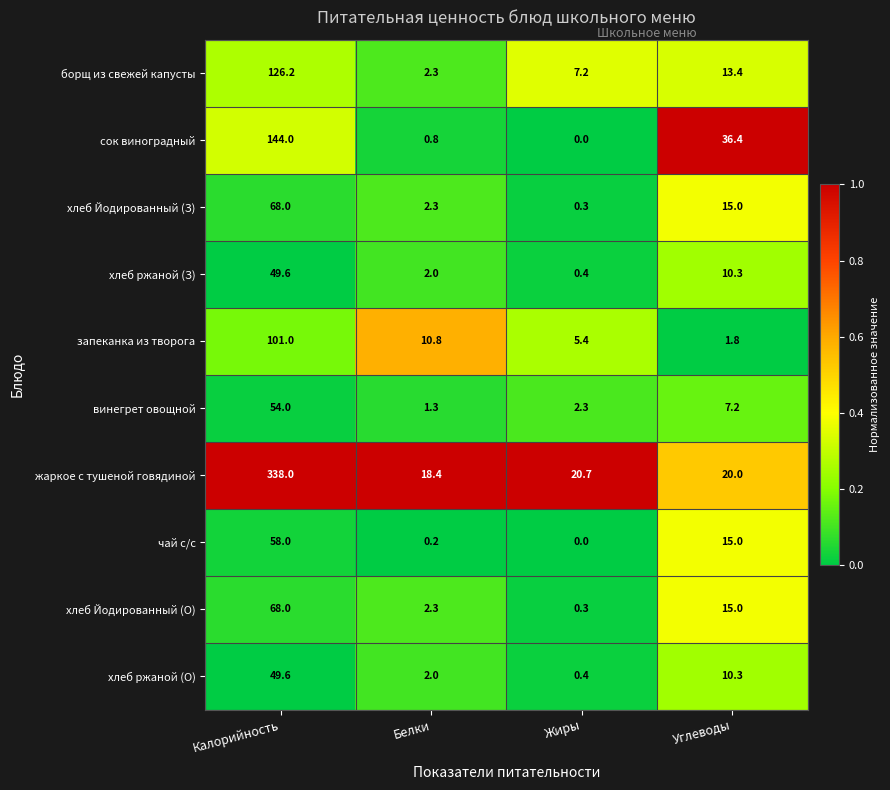

Is it true that чай с/с equals 58.0 at Калорийность?

True